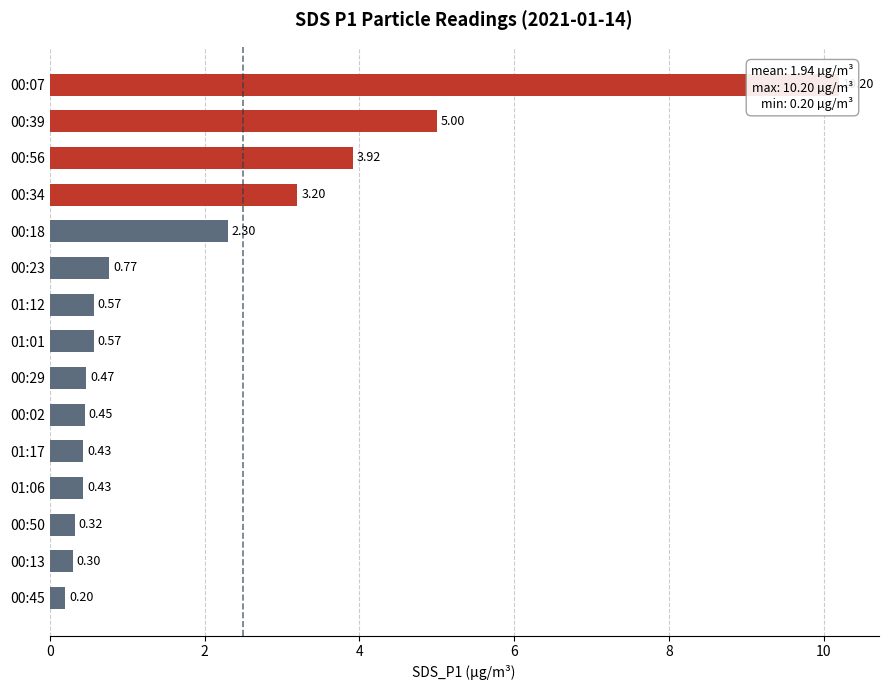

Reading right to left, list all the values displayed in this chart.

10.2	5.0	3.9	3.2	2.3	0.8	0.6	0.6	0.5	0.5	0.4	0.4	0.3	0.3	0.2